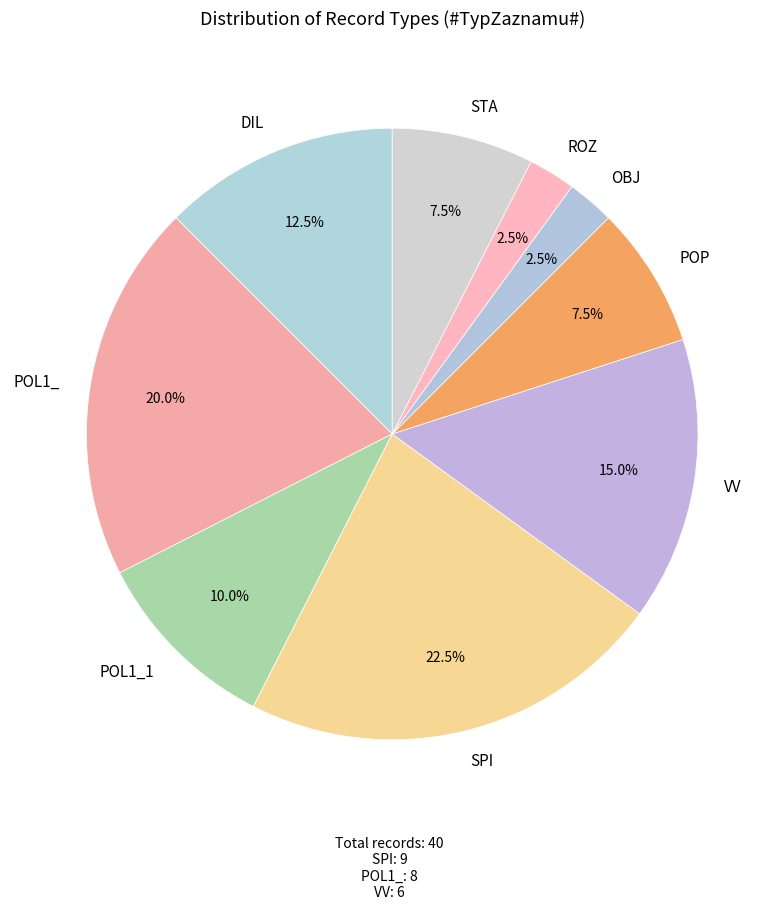

Count the number of slices in the pie.

9